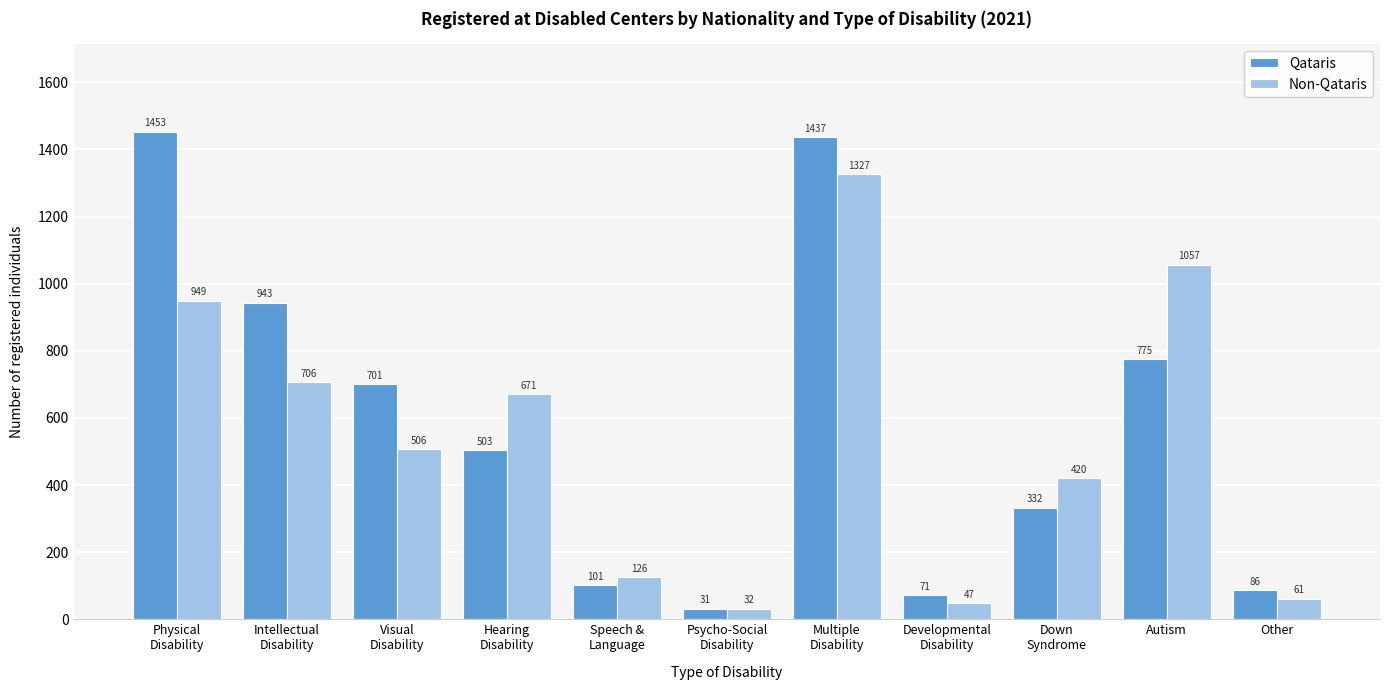

Reading left to right, extract all data points from this chart.

Qataris: 1453	943	701	503	101	31	1437	71	332	775	86
Non-Qataris: 949	706	506	671	126	32	1327	47	420	1057	61